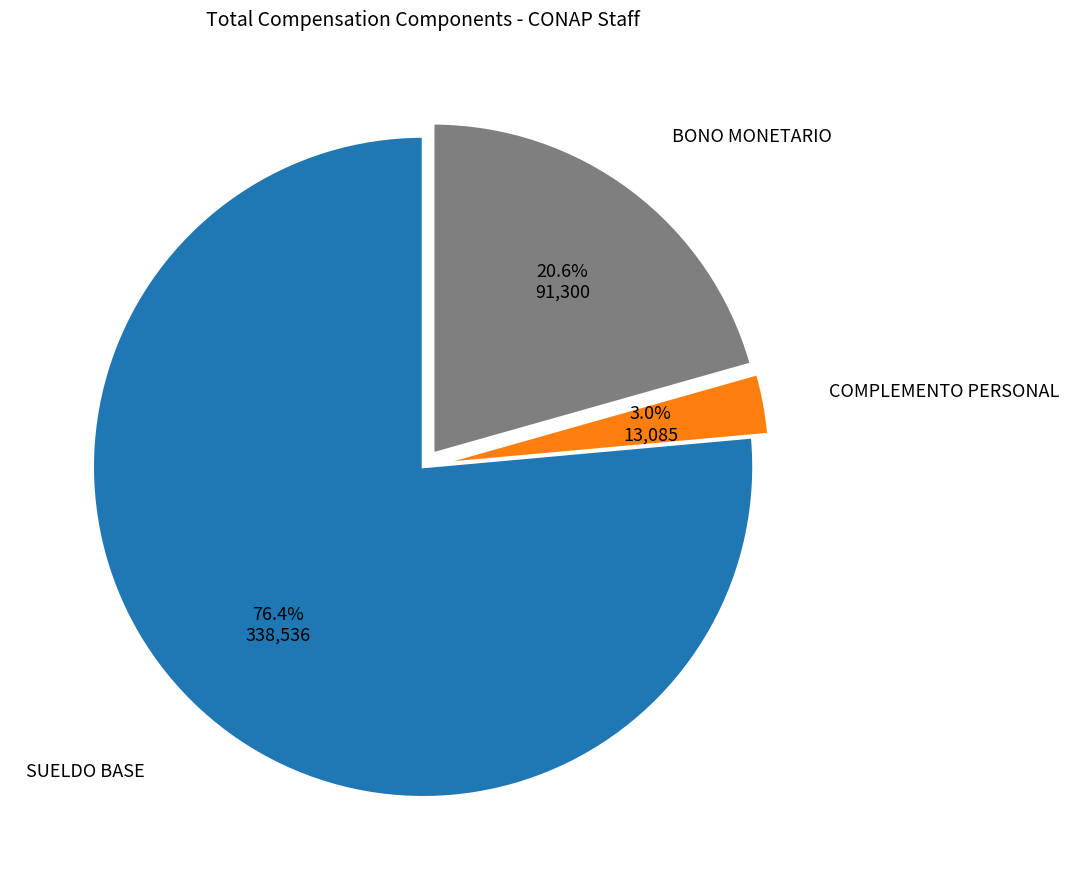

What portion of the pie excludes COMPLEMENTO PERSONAL?

97.0%